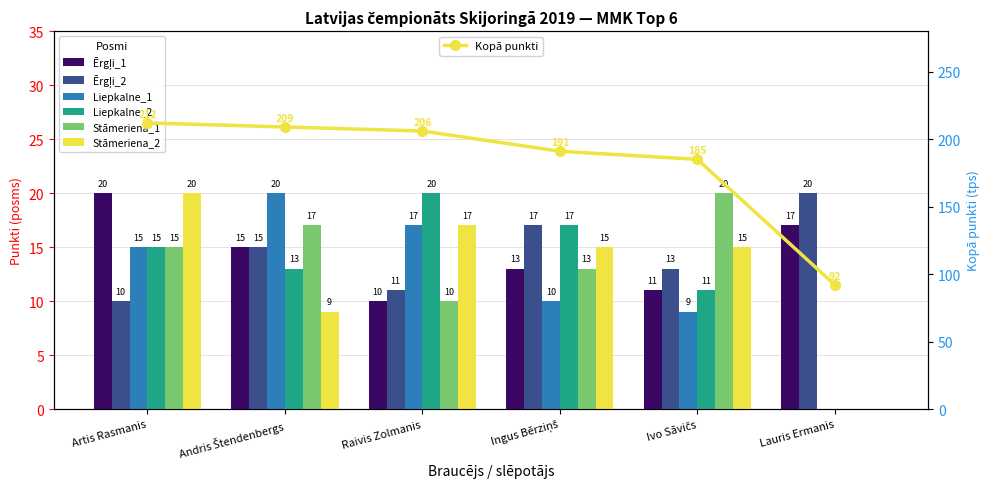

What is the average value of the Liepkalne_2 series?

13